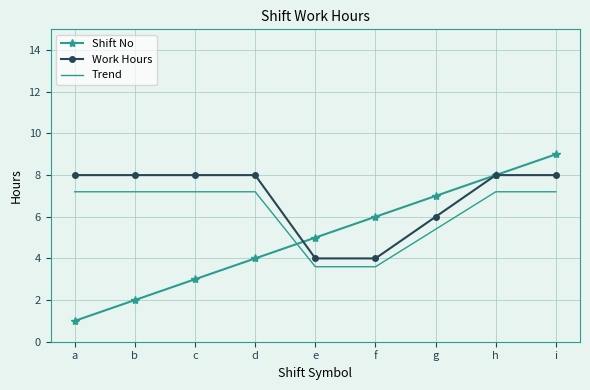

What is the difference between the highest and lowest values at g?

1.6